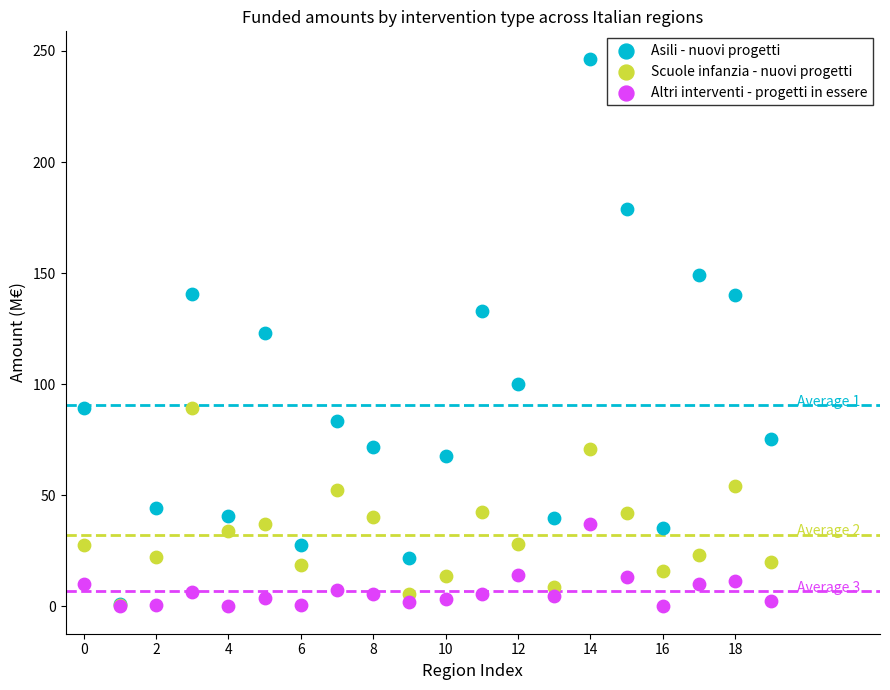

Which series has the widest spread of Y values?

Asili - nuovi progetti